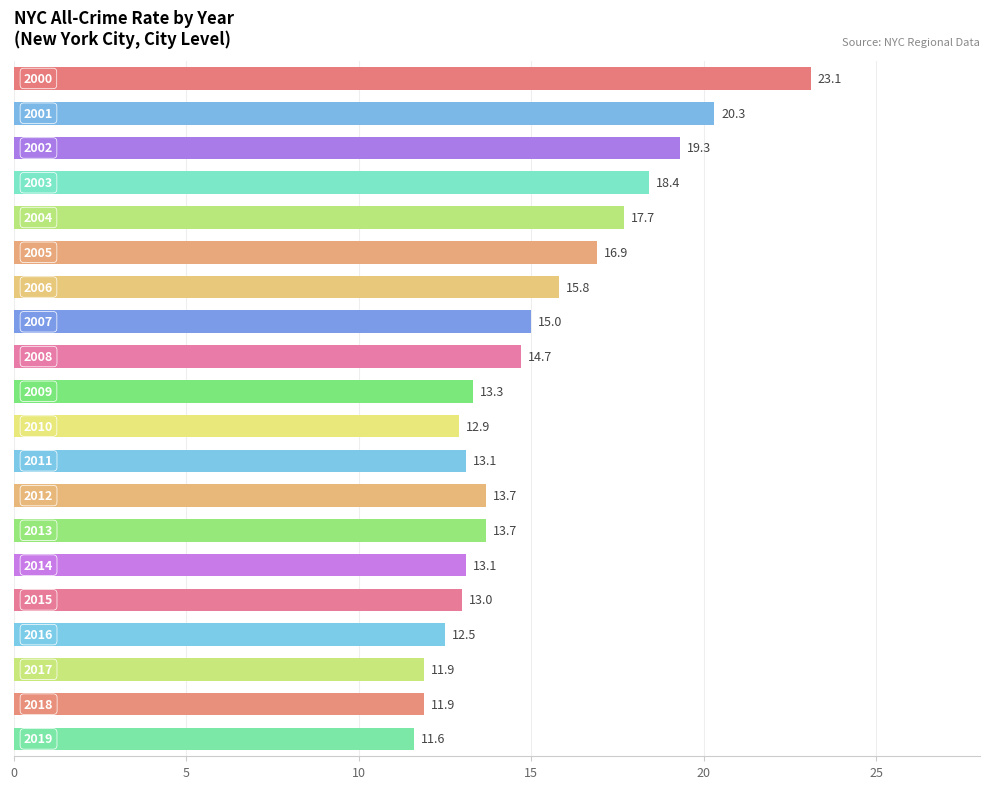

Does the chart contain any negative values?

No